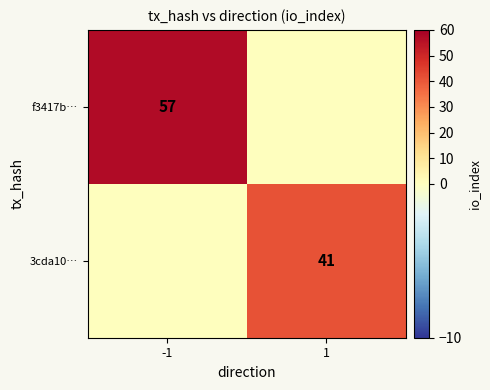

The 3cda10… series shows 41 at 1. True or false?

True